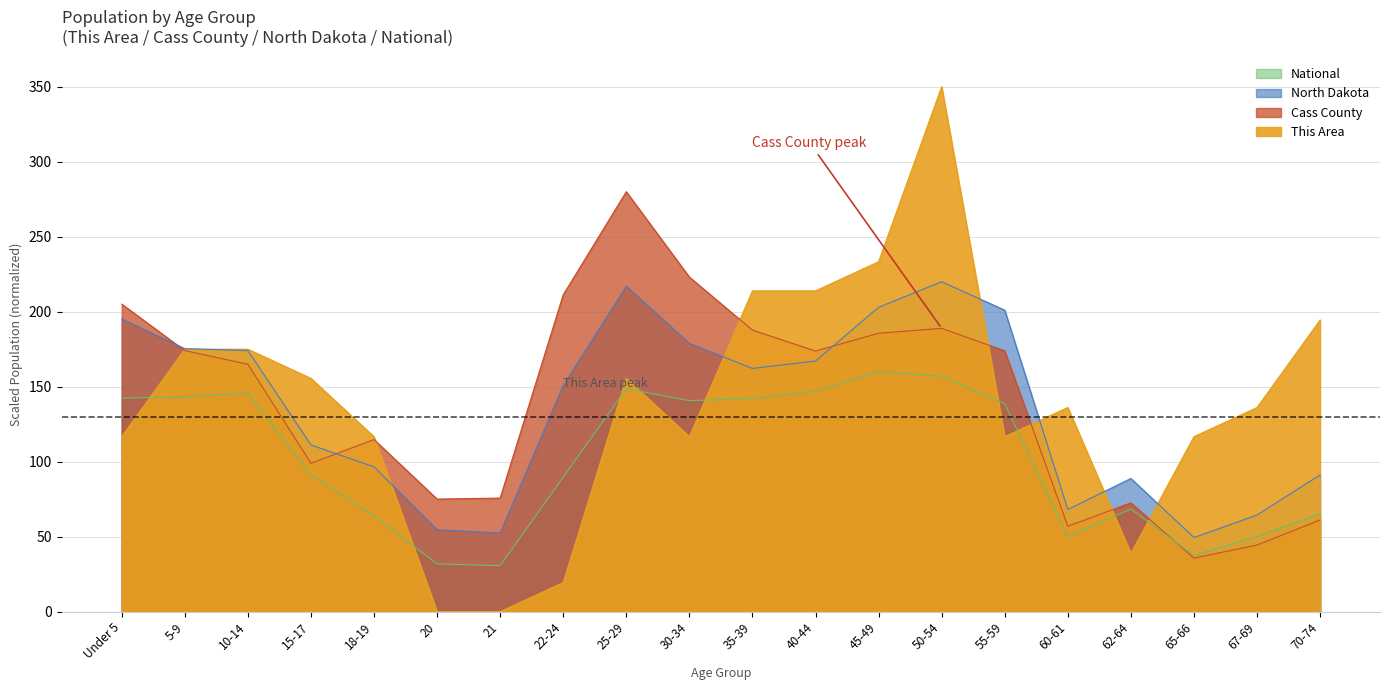

True or false: North Dakota has a value of 178.9 at 30-34.

True